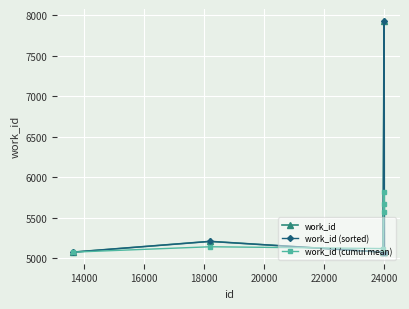

After their last crossing, which series has the higher values: work_id (cumul mean) or work_id?

work_id (cumul mean)